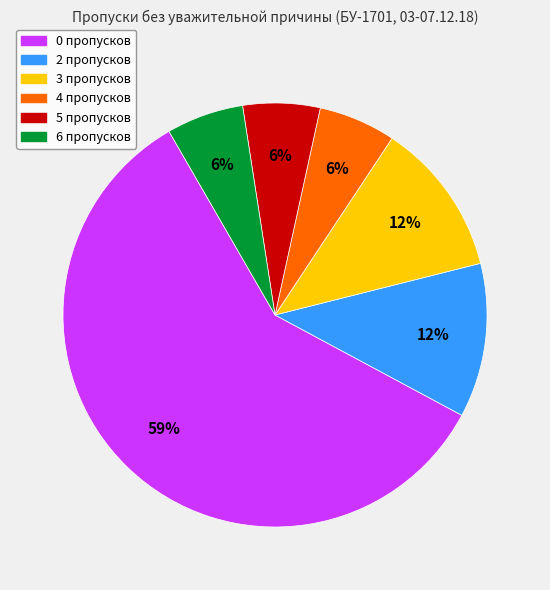

To the nearest percent, what is the average slice percentage?

17%